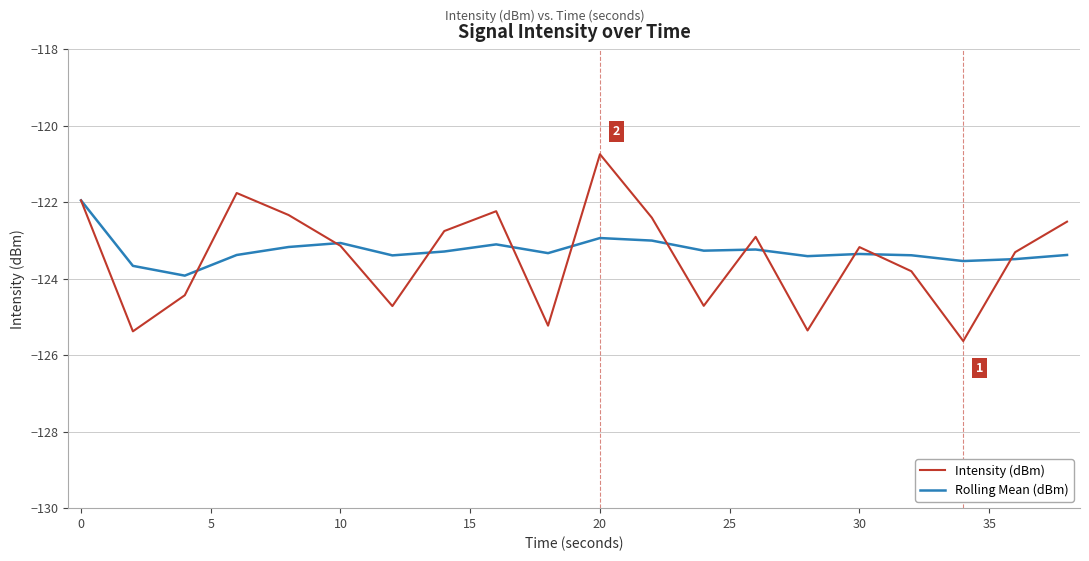

Which series has the widest spread of values?

Intensity (dBm)